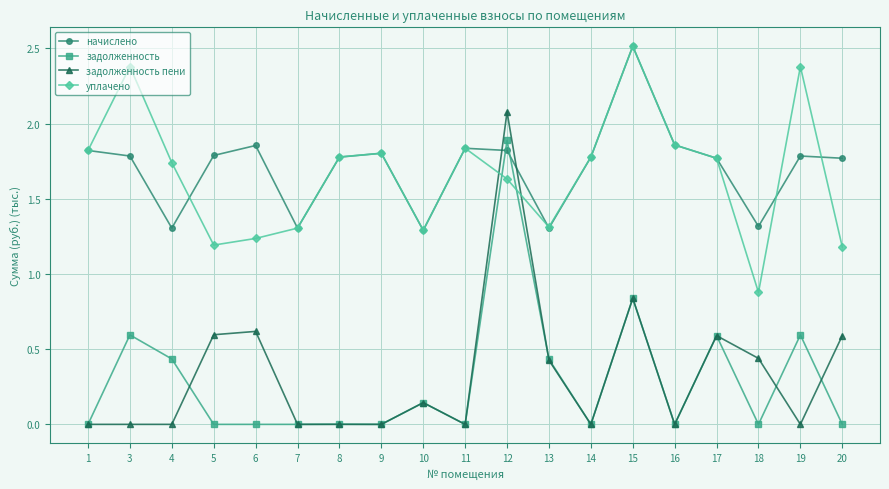

Is the value of начислено at 18 greater than the value of задолженность at 6?

Yes